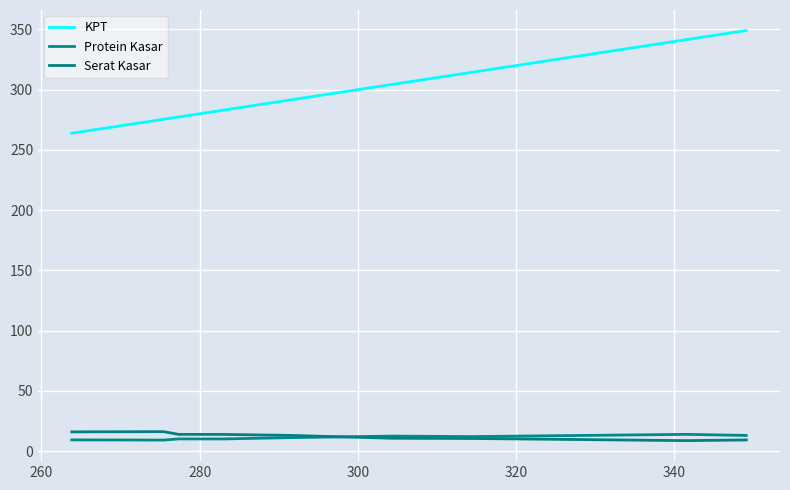

Reading left to right, list all the values displayed in this chart.

KPT: 263.8	275.4	277.4	277.6	282.7	291.3	304.4	314.4	341.5	349.1
Protein Kasar: 9.3	9.2	10.2	10.1	10.1	11.2	12.5	12.1	13.9	13.0
Serat Kasar: 16.0	16.1	13.8	13.9	13.9	13.1	10.7	10.5	8.7	9.2